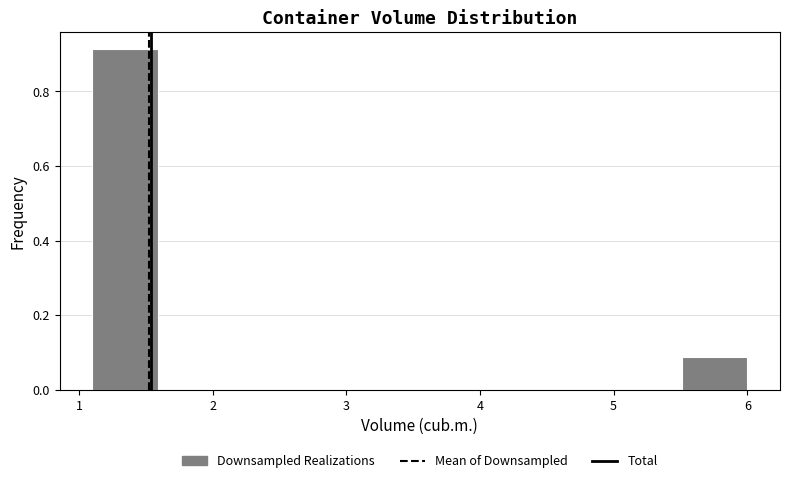

What is the height of the bar covering 1.10 to 1.59 on the x-axis? Neither the bar edges nor the heights are printed on the chart, so give them approximately, as read against the axes.

0.92